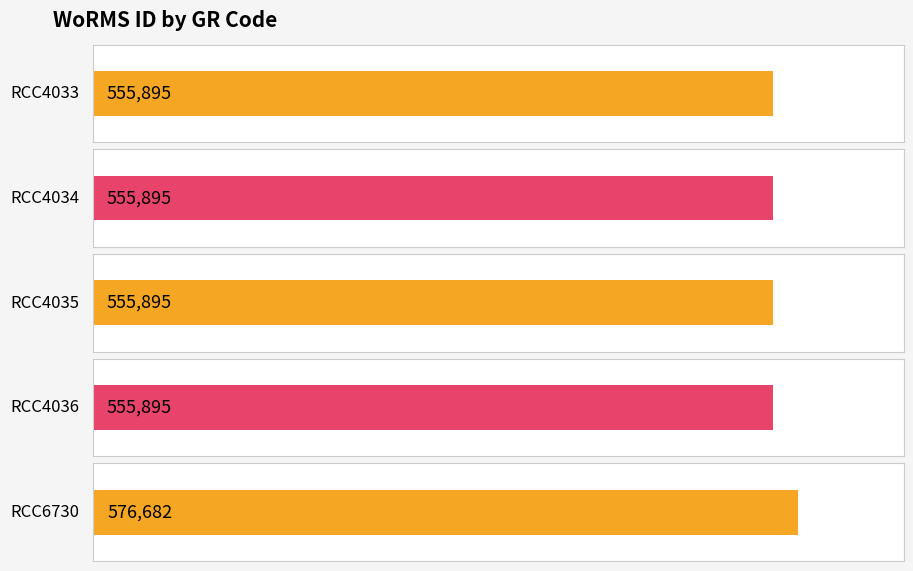

Rank the categories by value from highest to lowest.

RCC6730, RCC4033, RCC4034, RCC4035, RCC4036